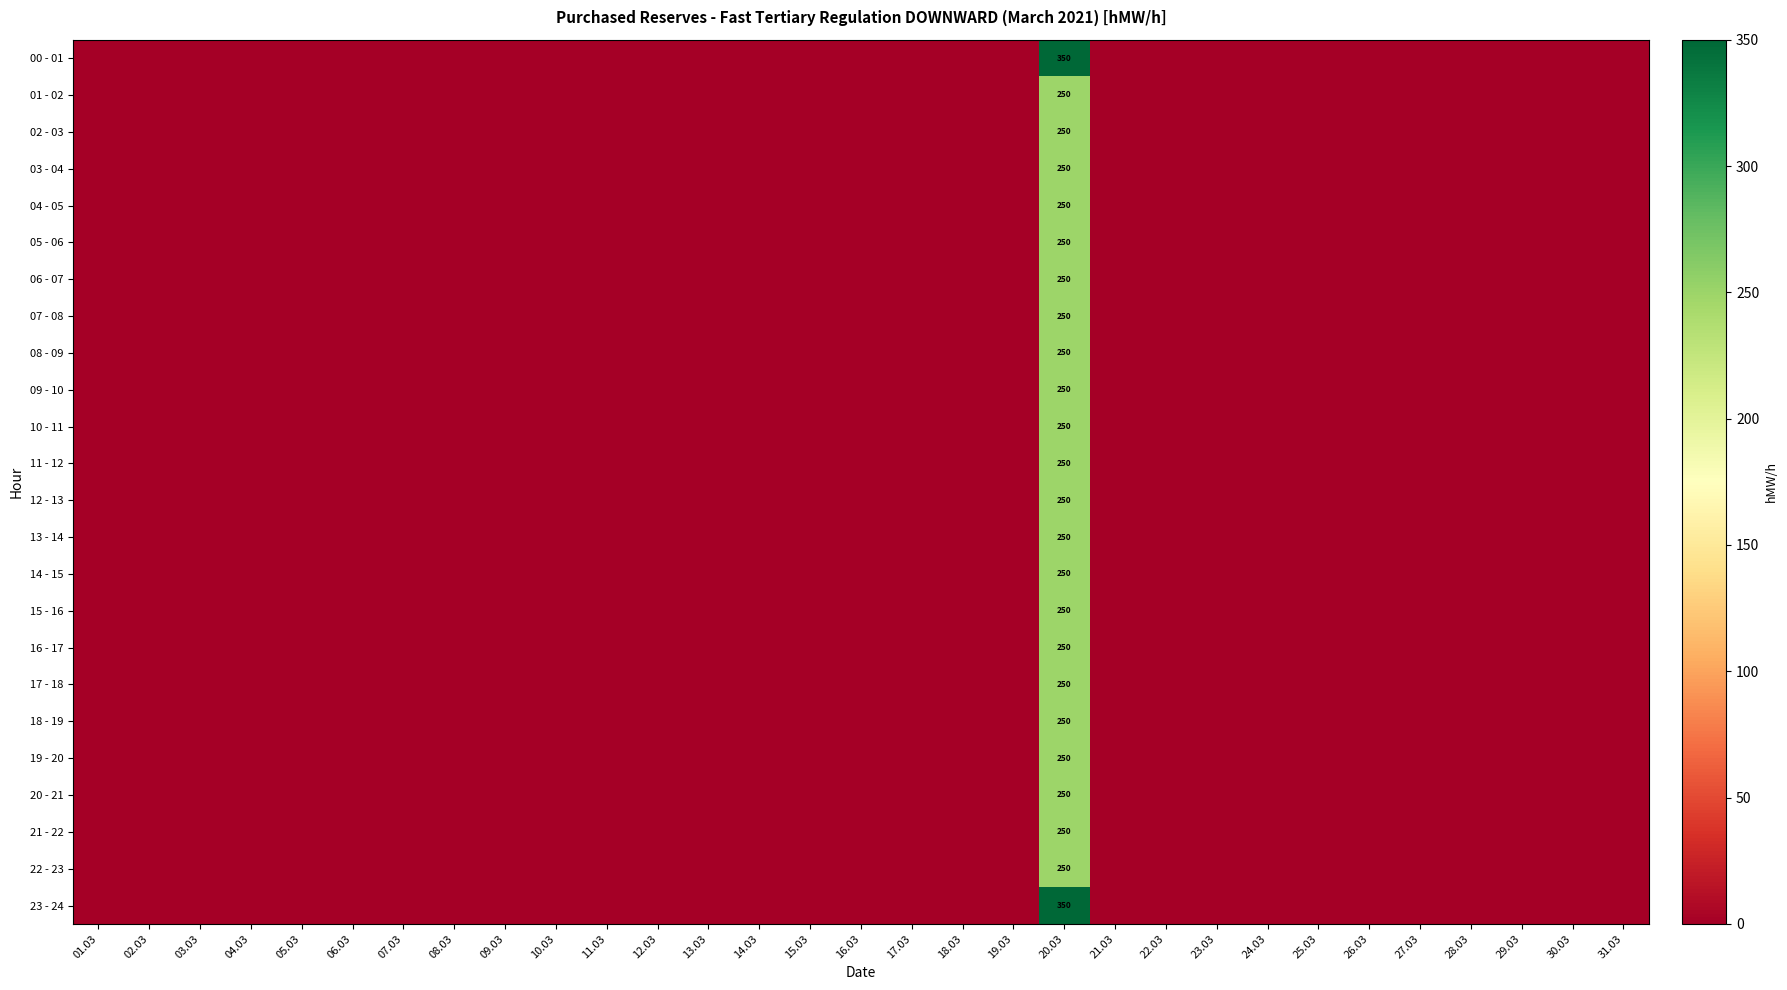

True or false: 20 - 21 has a value of 79 at 22.03.

False